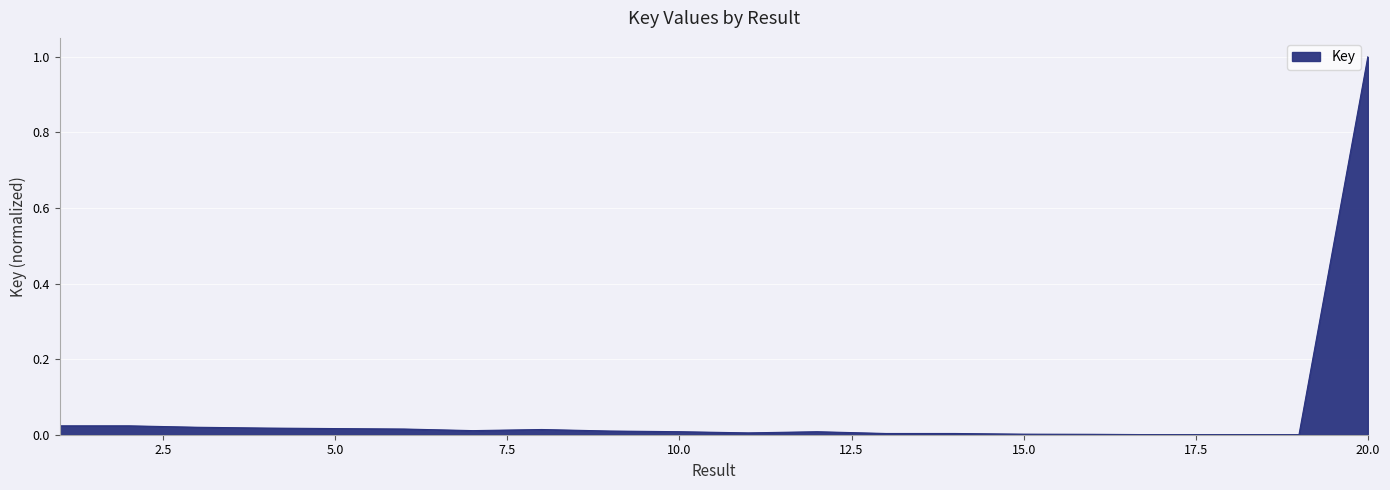

What is the difference between the maximum and minimum values?

1.0